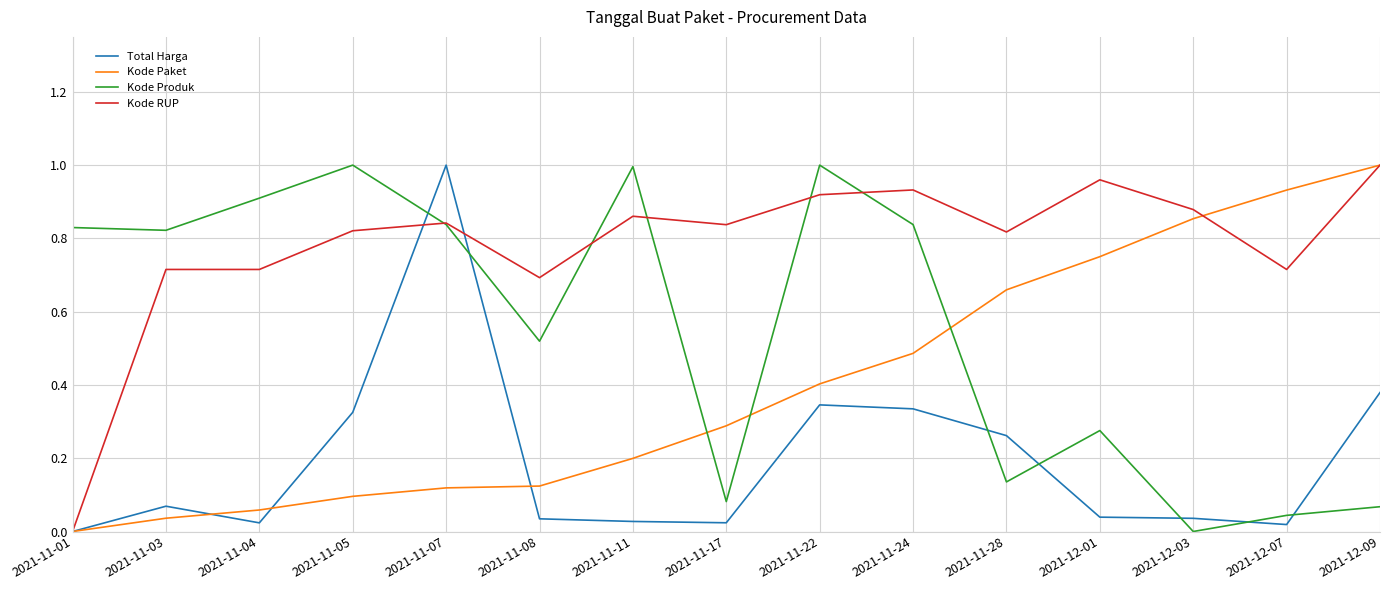

After their last crossing, which series has the higher values: Total Harga or Kode Produk?

Total Harga